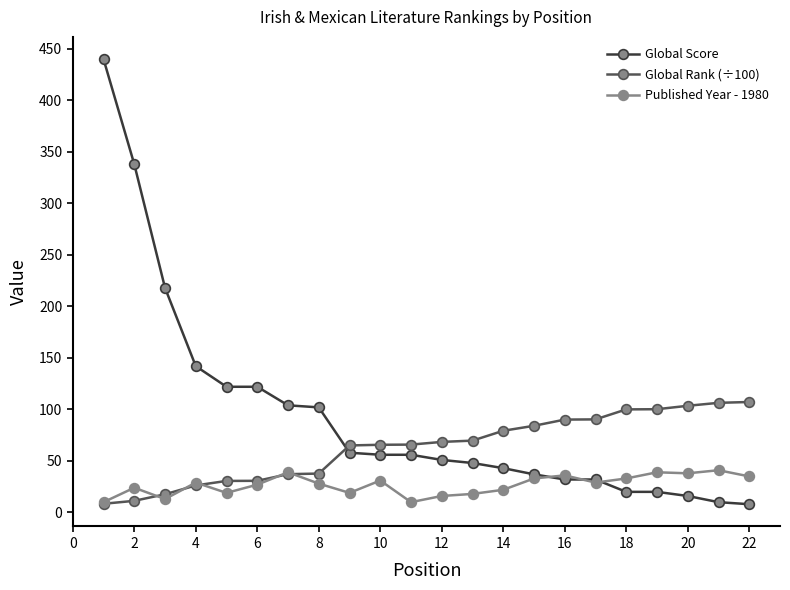

Does the chart have visible grid lines?

No